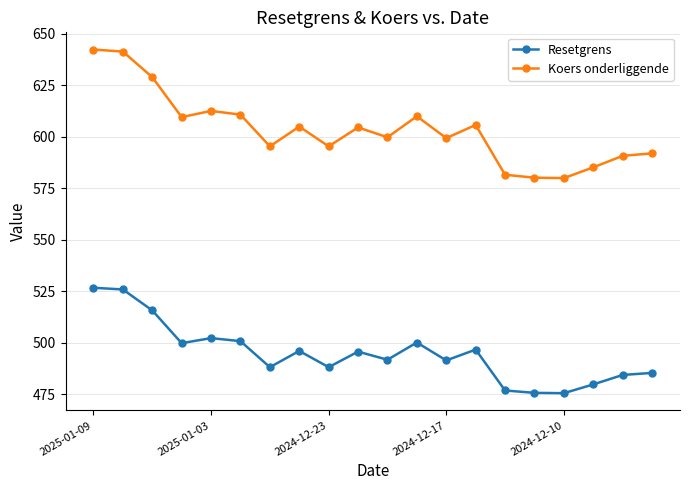

How many lines are shown in the chart?

2